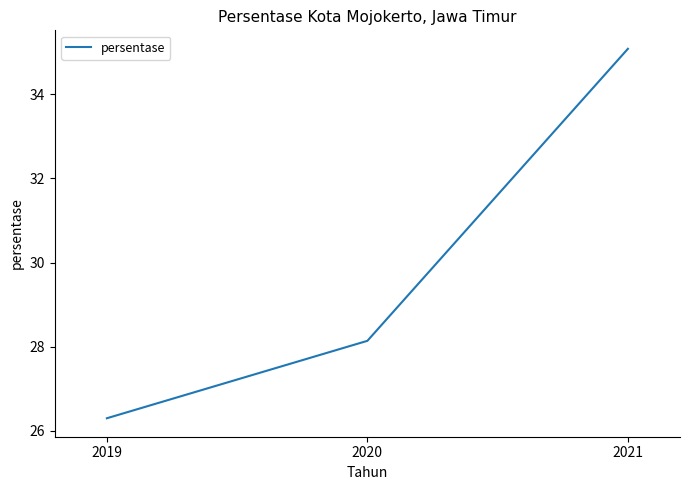

How many lines are shown in the chart?

1